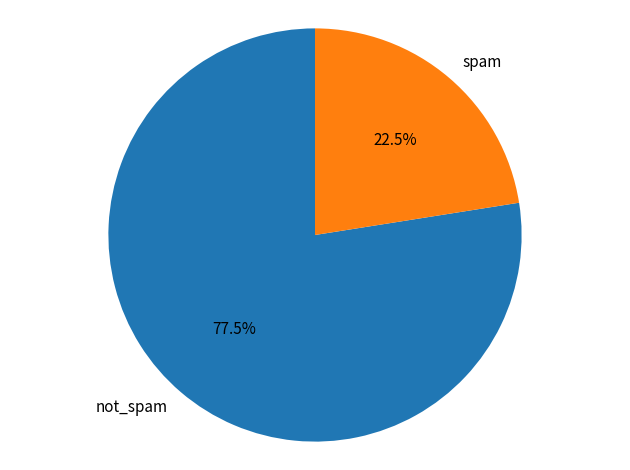

Is there any slice that represents more than half of the pie?

Yes